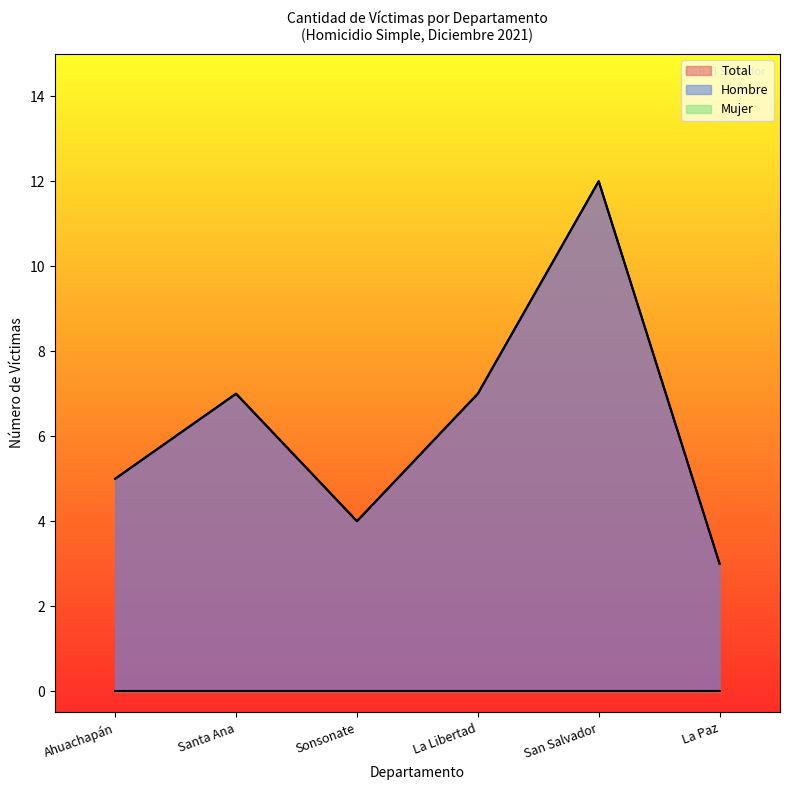

What is the label of the 5th point from the left?

San Salvador